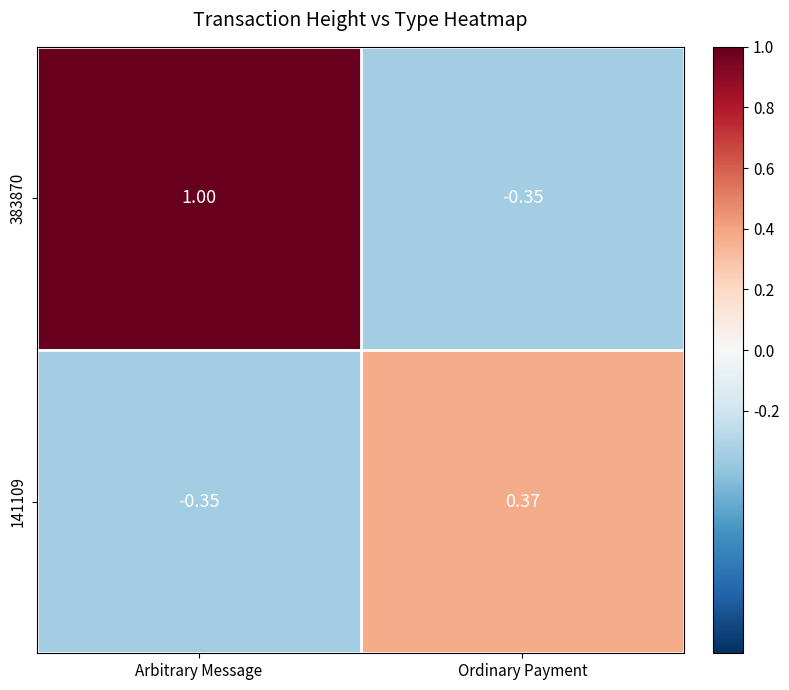

At which category is the sum across all series the highest?

Arbitrary Message